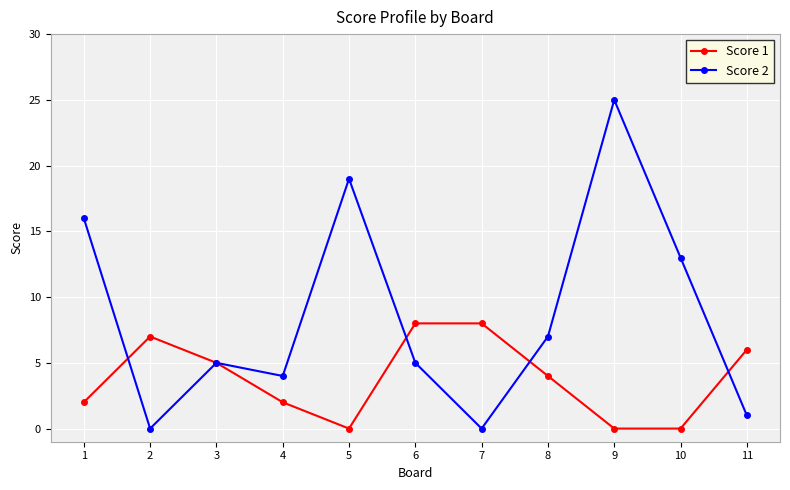

Is the value of Score 1 at 2 greater than the value of Score 2 at 11?

Yes